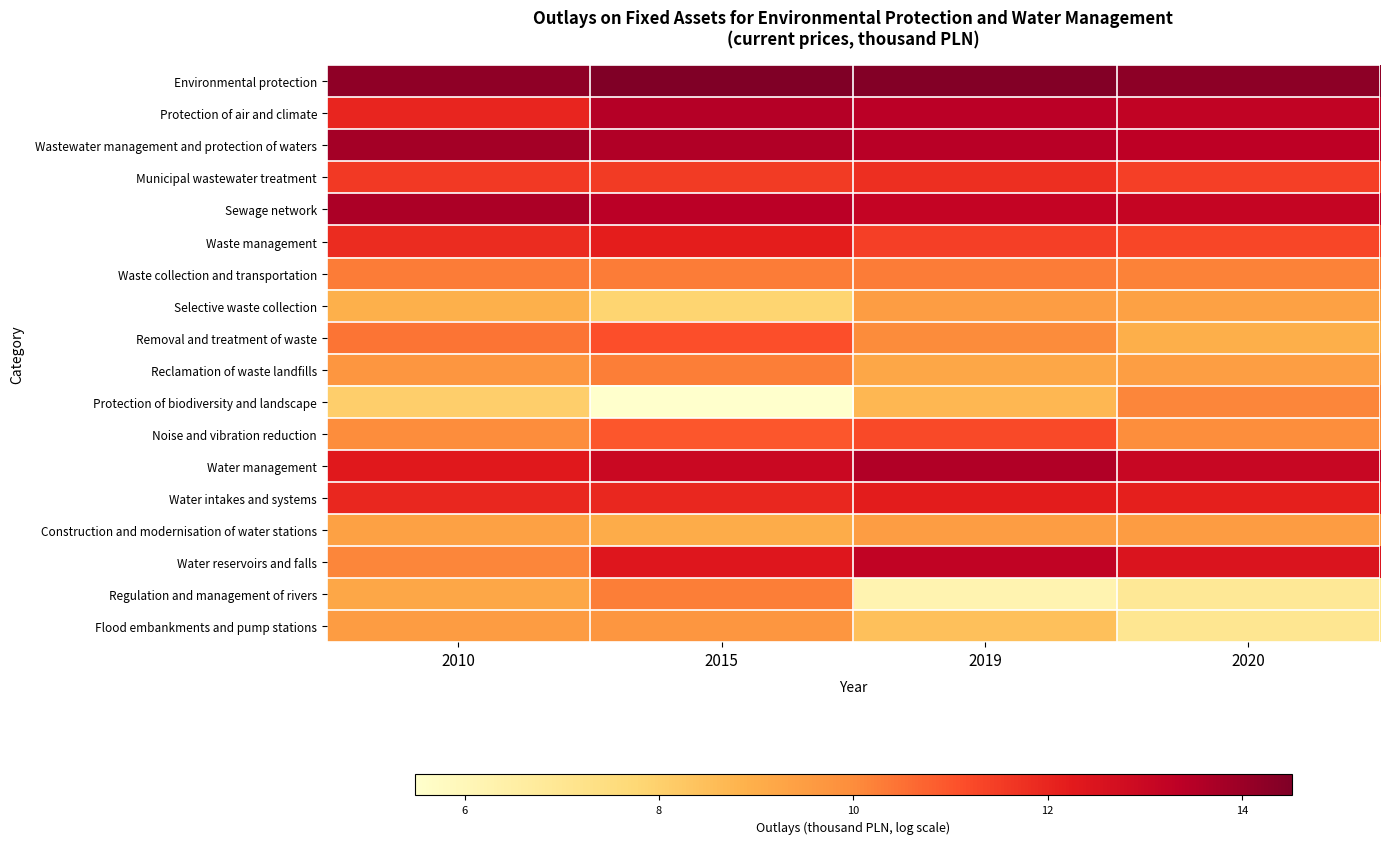

Reading left to right, transcribe all the data shown in this chart.

Environmental protection: 2010=14.2	2015=14.5	2019=14.4	2020=14.2
Protection of air and climate: 2010=12.0	2015=13.5	2019=13.4	2020=13.2
Wastewater management and protection of waters: 2010=13.8	2015=13.6	2019=13.4	2020=13.3
Municipal wastewater treatment: 2010=11.6	2015=11.5	2019=11.8	2020=11.4
Sewage network: 2010=13.7	2015=13.4	2019=13.2	2020=13.1
Waste management: 2010=11.8	2015=12.2	2019=11.4	2020=11.3
Waste collection and transportation: 2010=10.3	2015=10.3	2019=10.3	2020=10.2
Selective waste collection: 2010=8.9	2015=7.9	2019=9.5	2020=9.4
Removal and treatment of waste: 2010=10.4	2015=11.1	2019=10.0	2020=9.0
Reclamation of waste landfills: 2010=9.7	2015=10.3	2019=9.2	2020=9.5
Protection of biodiversity and landscape: 2010=8.0	2015=5.5	2019=8.7	2020=10.1
Noise and vibration reduction: 2010=10.0	2015=11.0	2019=11.2	2020=9.9
Water management: 2010=12.3	2015=13.0	2019=13.6	2020=13.0
Water intakes and systems: 2010=12.0	2015=12.0	2019=12.2	2020=12.1
Construction and modernisation of water stations: 2010=9.4	2015=9.0	2019=9.5	2020=9.5
Water reservoirs and falls: 2010=10.1	2015=12.4	2019=13.2	2020=12.5
Regulation and management of rivers: 2010=9.2	2015=10.3	2019=6.2	2020=6.9
Flood embankments and pump stations: 2010=9.5	2015=9.7	2019=8.5	2020=7.0